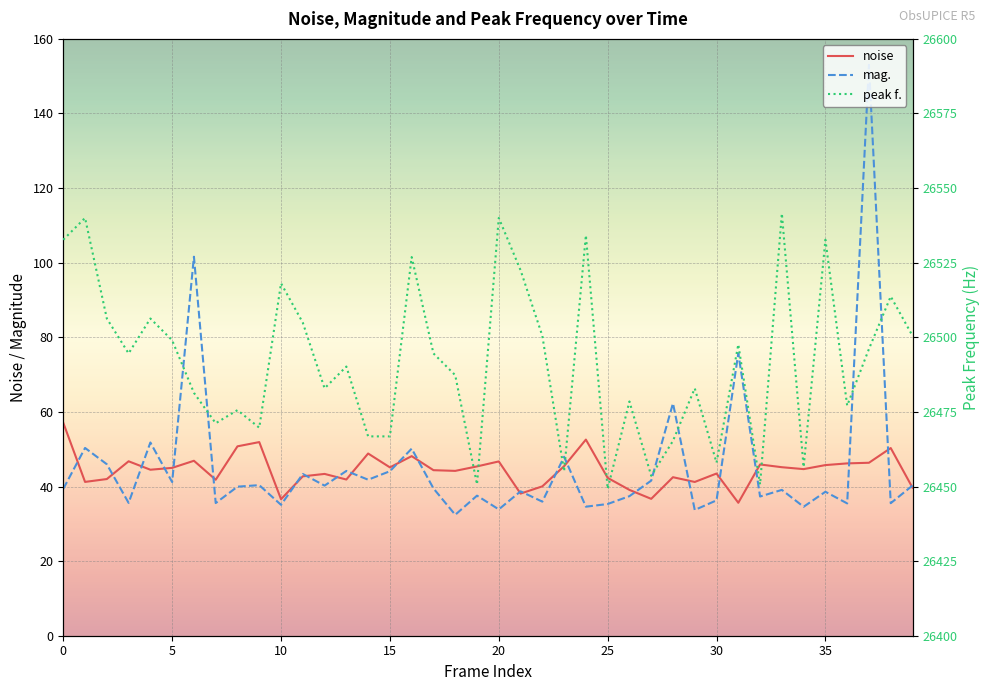

What is the value of the noise point at the 24th from the left?

45.5